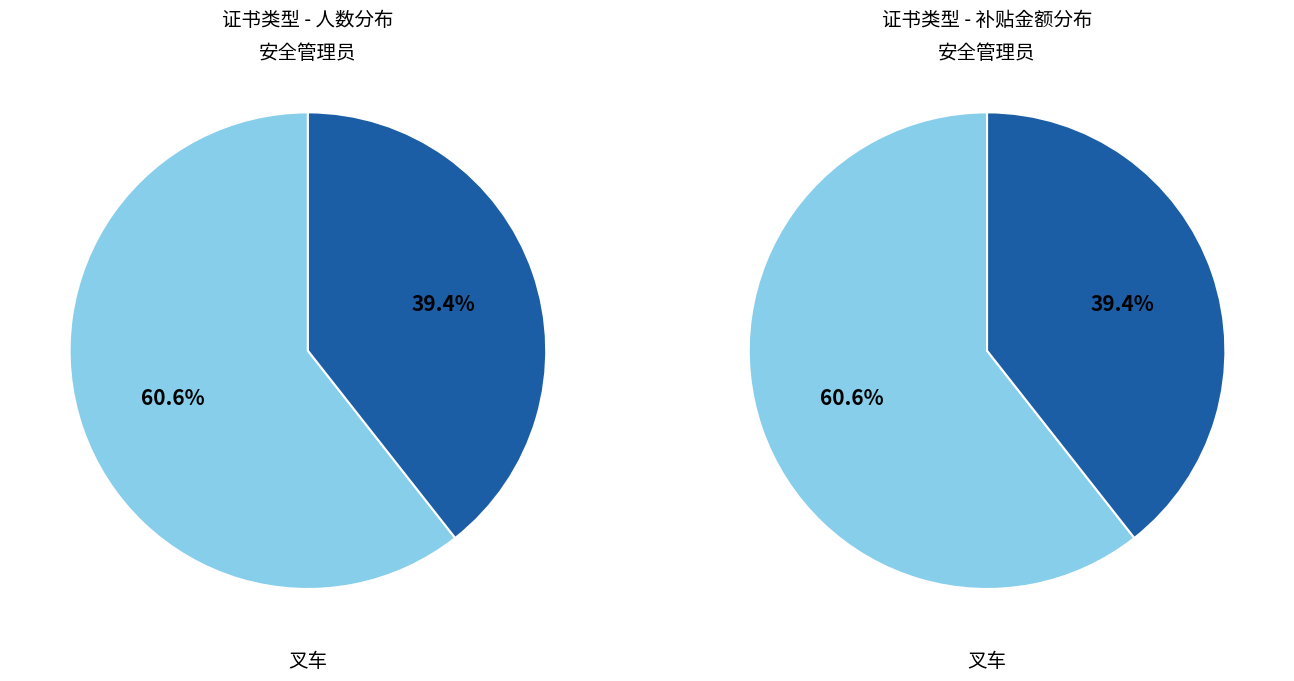

Which category accounts for the majority?

叉车